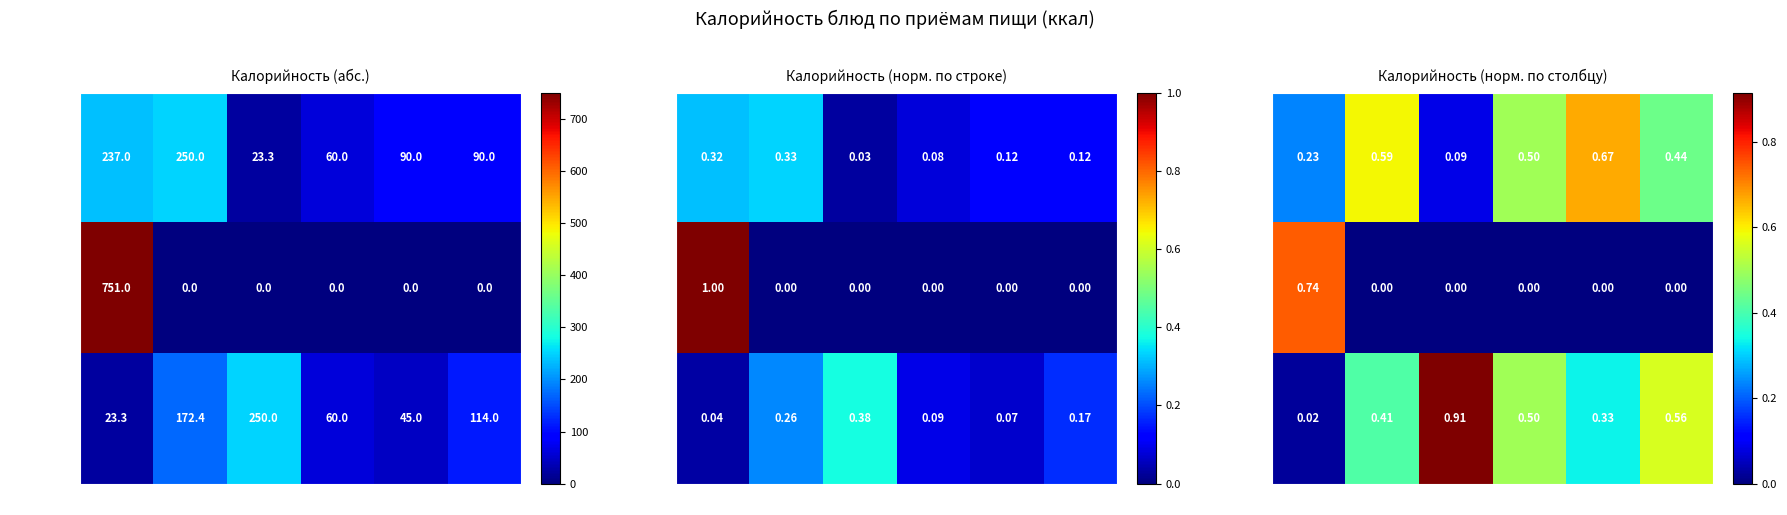

Which category has the highest value across all series?

капуста